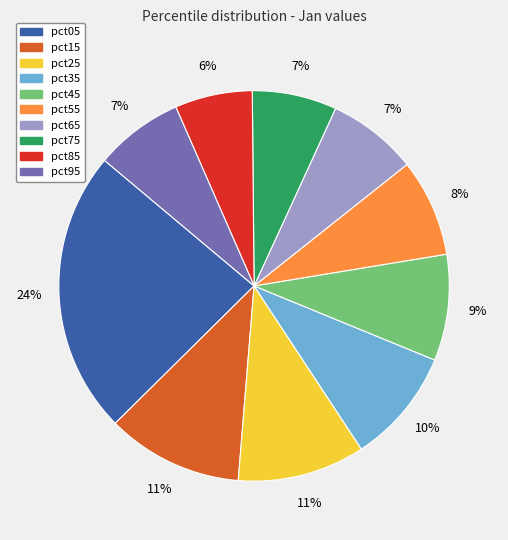

Is it true that pct55 is 1% of the pie?

False